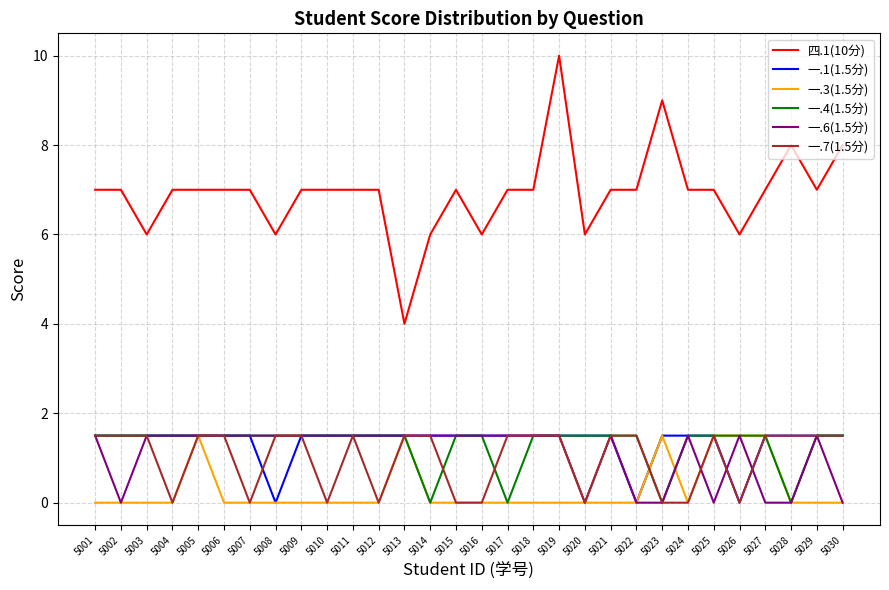

Reading left to right, transcribe all the data shown in this chart.

四.1(10分): 5001=7.0	5002=7.0	5003=6.0	5004=7.0	5005=7.0	5006=7.0	5007=7.0	5008=6.0	5009=7.0	5010=7.0	5011=7.0	5012=7.0	5013=4.0	5014=6.0	5015=7.0	5016=6.0	5017=7.0	5018=7.0	5019=10.0	5020=6.0	5021=7.0	5022=7.0	5023=9.0	5024=7.0	5025=7.0	5026=6.0	5027=7.0	5028=8.0	5029=7.0	5030=8.0
一.1(1.5分): 5001=1.5	5002=1.5	5003=1.5	5004=1.5	5005=1.5	5006=1.5	5007=1.5	5008=0.0	5009=1.5	5010=1.5	5011=1.5	5012=1.5	5013=1.5	5014=1.5	5015=1.5	5016=1.5	5017=1.5	5018=1.5	5019=1.5	5020=1.5	5021=1.5	5022=0.0	5023=1.5	5024=1.5	5025=1.5	5026=0.0	5027=1.5	5028=1.5	5029=1.5	5030=1.5
一.3(1.5分): 5001=0.0	5002=0.0	5003=0.0	5004=0.0	5005=1.5	5006=0.0	5007=0.0	5008=0.0	5009=0.0	5010=0.0	5011=0.0	5012=0.0	5013=1.5	5014=0.0	5015=0.0	5016=0.0	5017=0.0	5018=0.0	5019=0.0	5020=0.0	5021=0.0	5022=0.0	5023=1.5	5024=0.0	5025=1.5	5026=1.5	5027=1.5	5028=0.0	5029=0.0	5030=0.0
一.4(1.5分): 5001=1.5	5002=1.5	5003=1.5	5004=1.5	5005=1.5	5006=1.5	5007=1.5	5008=1.5	5009=1.5	5010=1.5	5011=1.5	5012=1.5	5013=1.5	5014=0.0	5015=1.5	5016=1.5	5017=0.0	5018=1.5	5019=1.5	5020=1.5	5021=1.5	5022=1.5	5023=0.0	5024=1.5	5025=1.5	5026=1.5	5027=1.5	5028=0.0	5029=1.5	5030=1.5
一.6(1.5分): 5001=1.5	5002=0.0	5003=1.5	5004=1.5	5005=1.5	5006=1.5	5007=1.5	5008=1.5	5009=1.5	5010=1.5	5011=1.5	5012=1.5	5013=1.5	5014=1.5	5015=1.5	5016=1.5	5017=1.5	5018=1.5	5019=1.5	5020=0.0	5021=1.5	5022=0.0	5023=0.0	5024=1.5	5025=0.0	5026=1.5	5027=0.0	5028=0.0	5029=1.5	5030=0.0
一.7(1.5分): 5001=1.5	5002=1.5	5003=1.5	5004=0.0	5005=1.5	5006=1.5	5007=0.0	5008=1.5	5009=1.5	5010=0.0	5011=1.5	5012=0.0	5013=1.5	5014=1.5	5015=0.0	5016=0.0	5017=1.5	5018=1.5	5019=1.5	5020=0.0	5021=1.5	5022=1.5	5023=0.0	5024=0.0	5025=1.5	5026=0.0	5027=1.5	5028=1.5	5029=1.5	5030=1.5